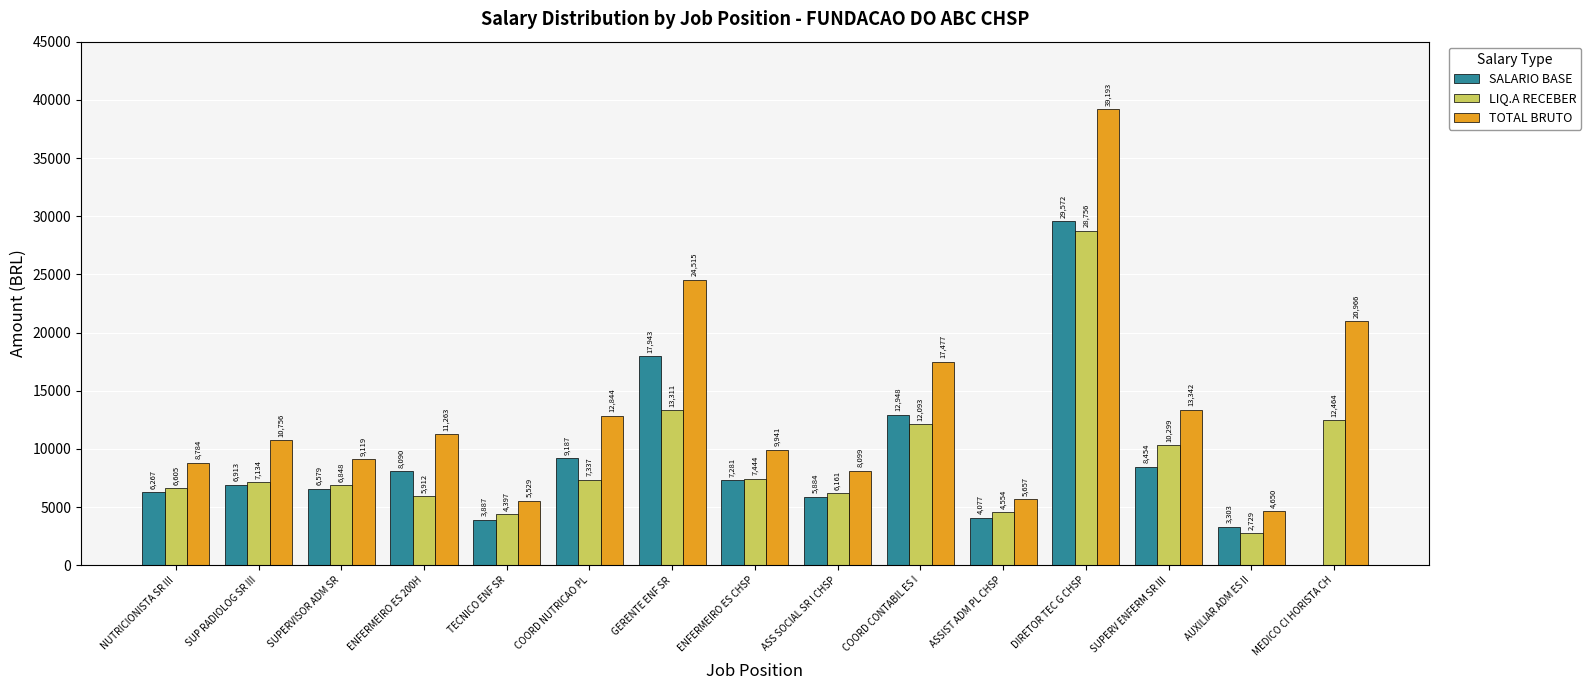

How many data points does each series have?

15